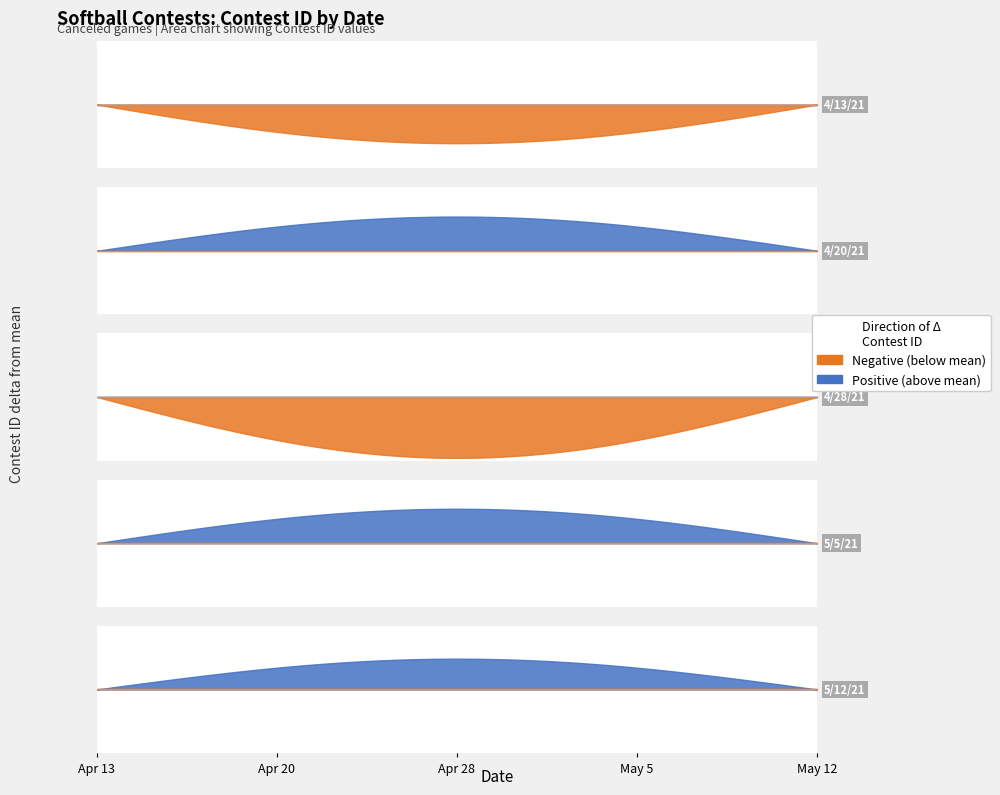

What is the label of the 3rd point from the left?

4/28/21